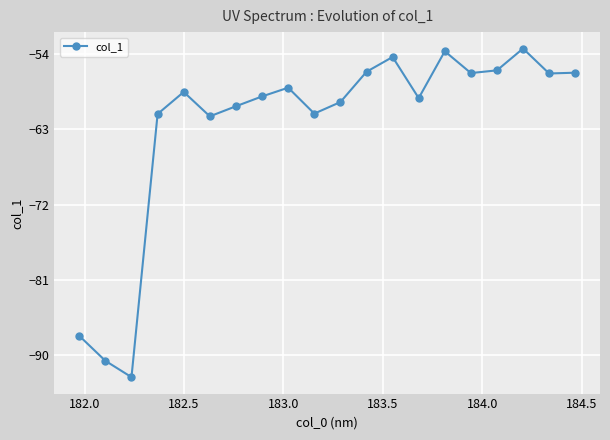

What is the difference between the maximum and minimum values?

39.3